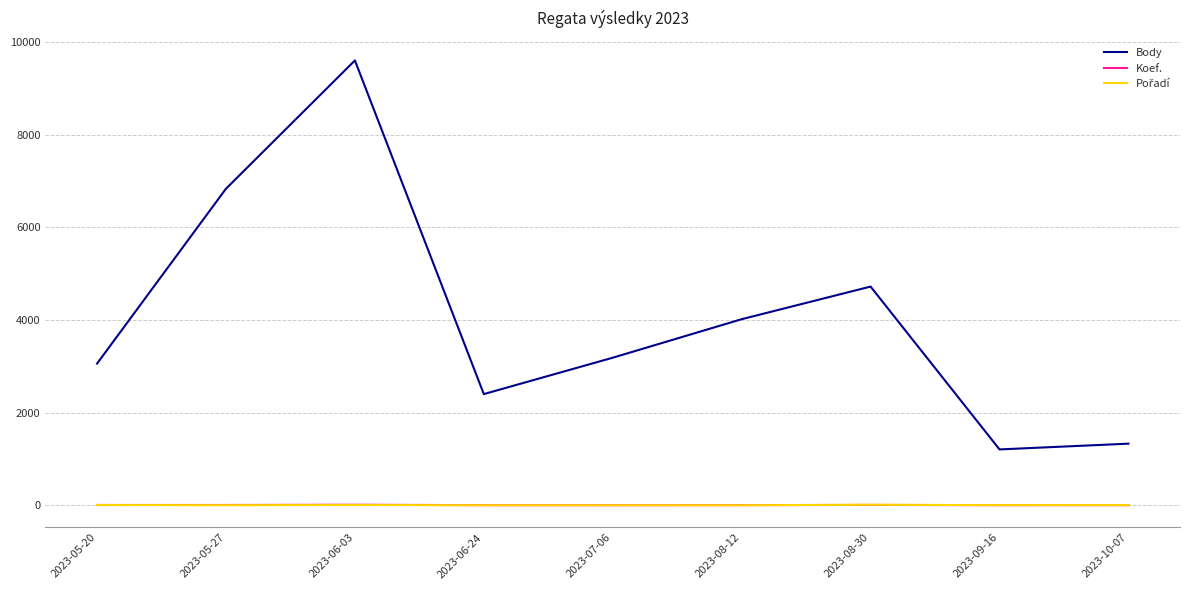

The value of Body at 2023-06-24 is 1408. True or false?

False